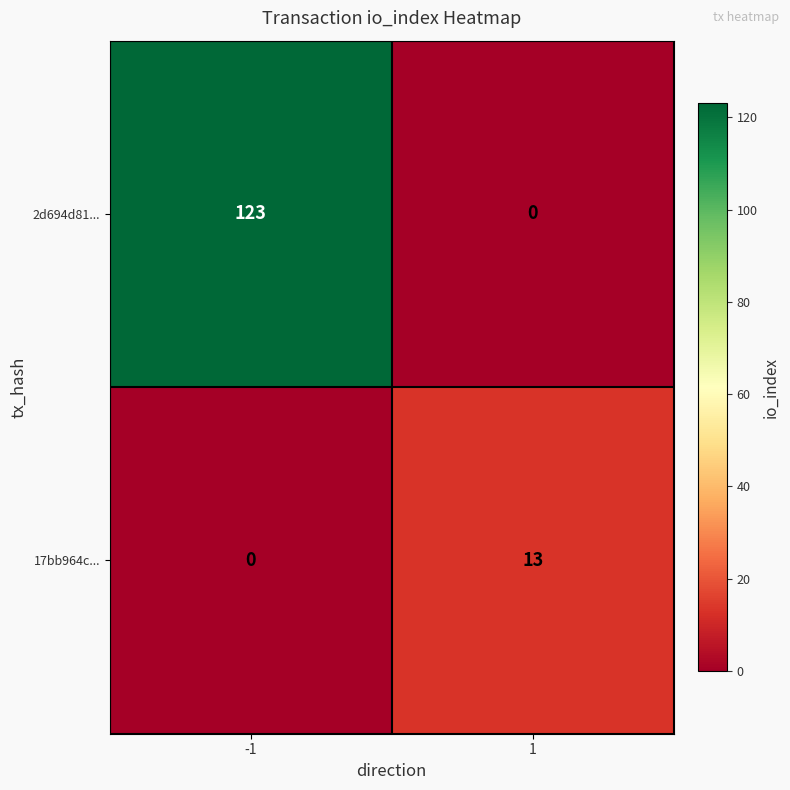

The 2d694d81... series shows 58 at -1. True or false?

False